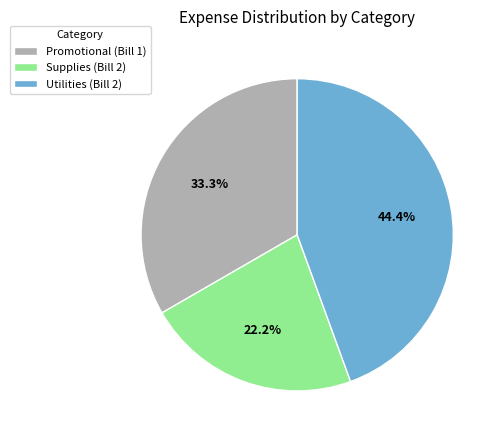

Is the sum of Supplies (Bill 2) and Promotional (Bill 1) greater than half?

Yes